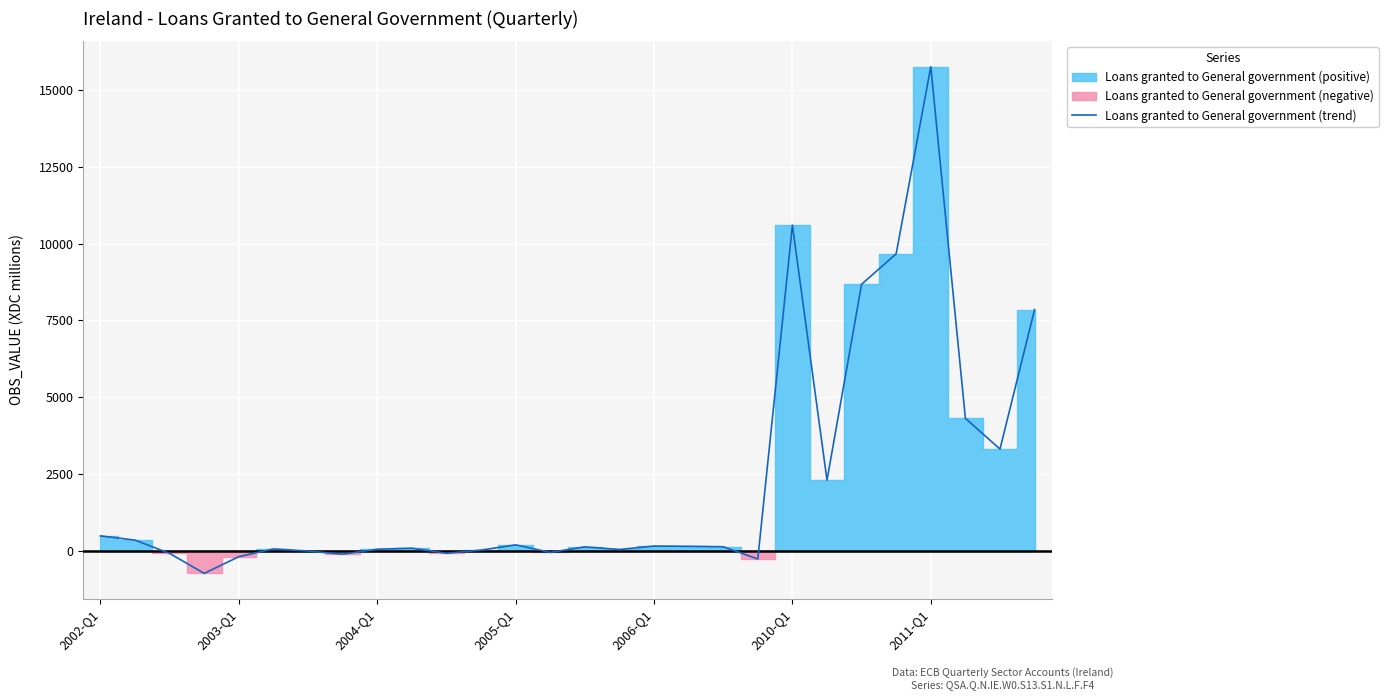

Reading left to right, extract all data points from this chart.

481	342	-92	-741	-196	55	-13	-117	45	80	-86	17	188	-58	123	37	149	140	127	-273	10605	2295	8680	9674	15770	4312	3309	7855